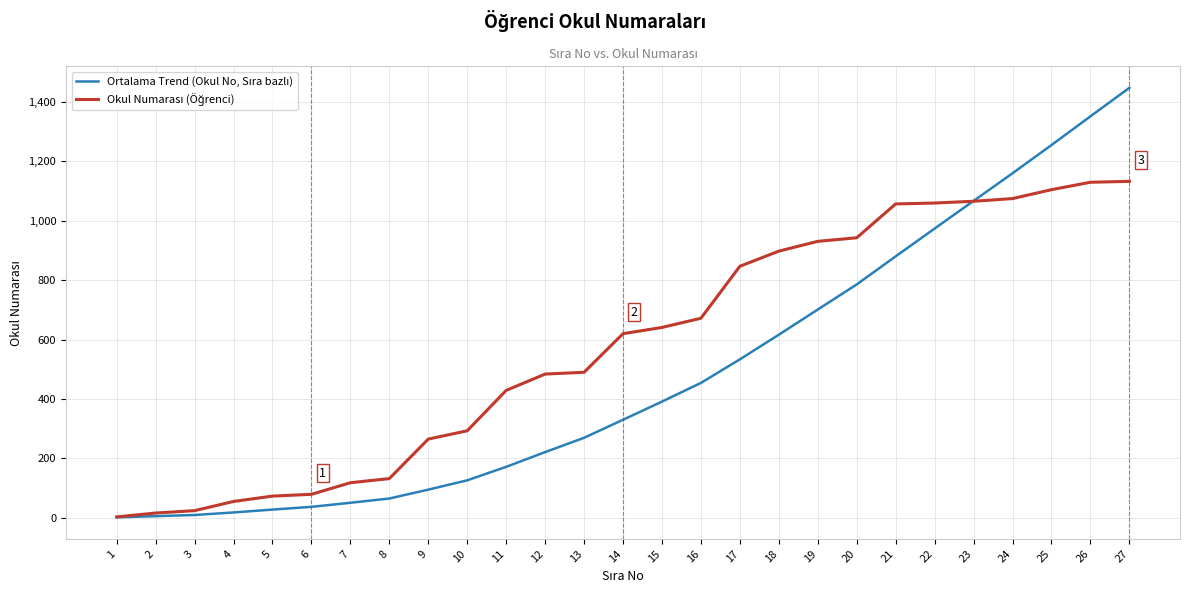

What is the greatest value displayed?

1448.1